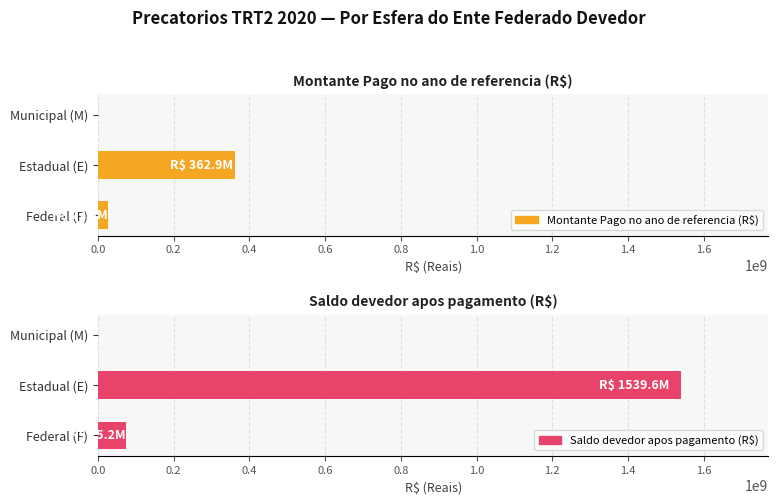

What is the value of the Montante Pago no ano de referencia (R$) bar at the 2nd from the left?

362897664.4